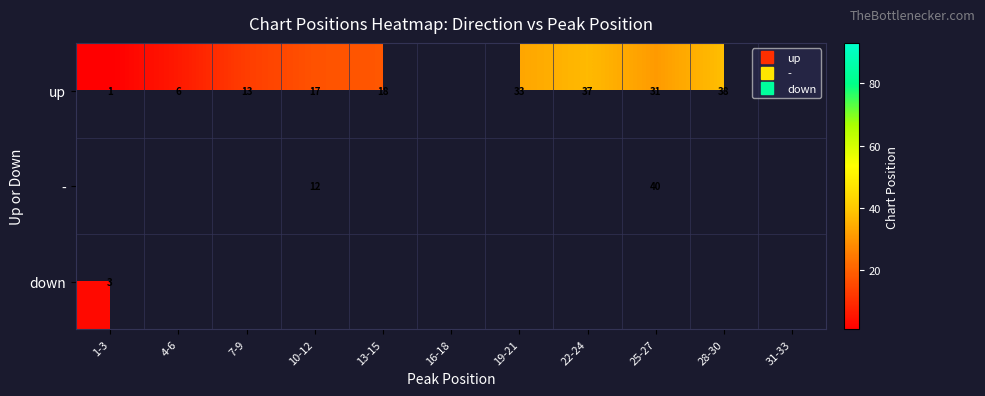

Is the value of - at 13-15 greater than the value of up at 13-15?

No